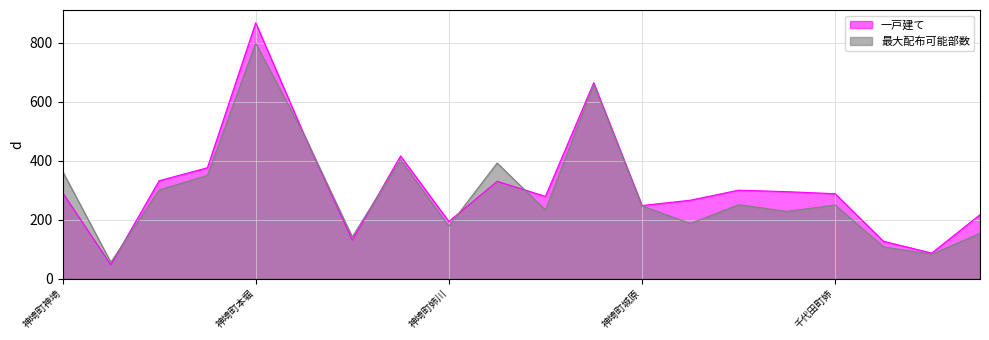

At which label is 最大配布可能部数 closest to 427?

神埼町本告牟田